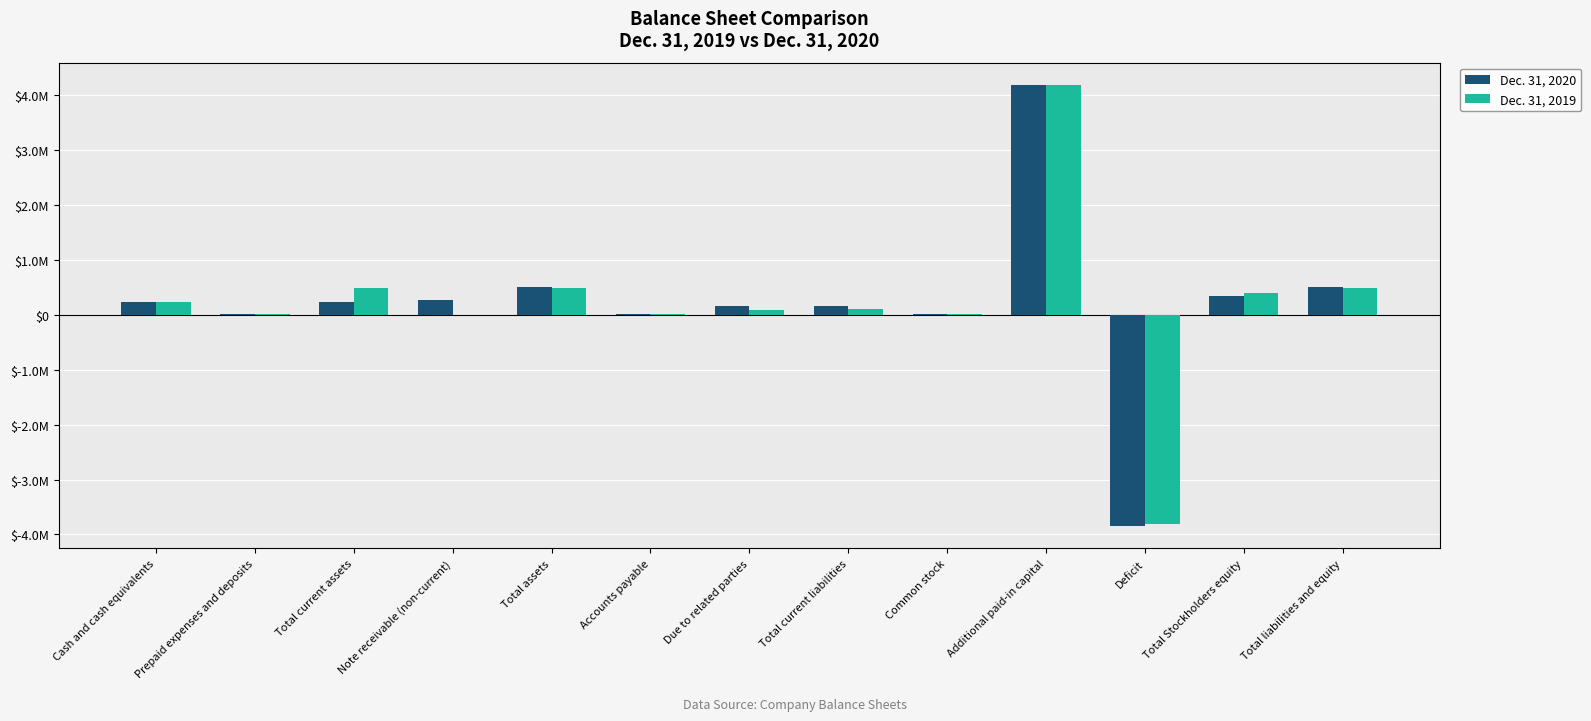

What is the difference between the maximum and minimum values in the Dec. 31, 2020 series?

8034354